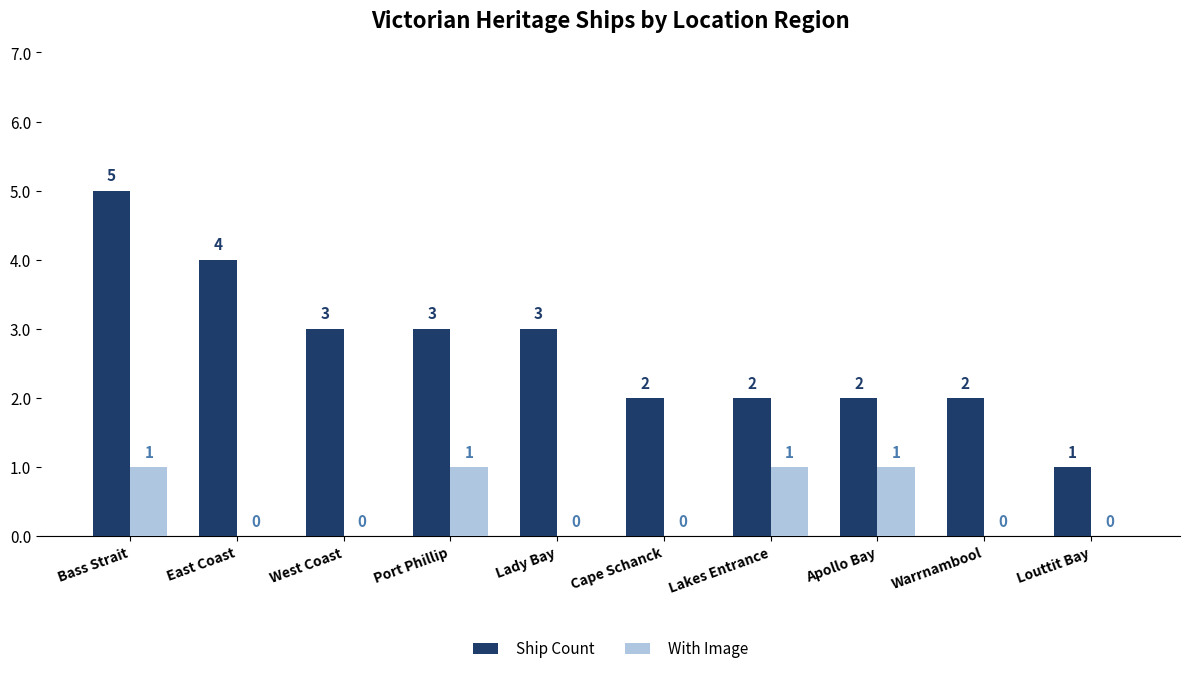

Reading left to right, what are all the values shown in this chart?

Ship Count: Bass Strait=5	East Coast=4	West Coast=3	Port Phillip=3	Lady Bay=3	Cape Schanck=2	Lakes Entrance=2	Apollo Bay=2	Warrnambool=2	Louttit Bay=1
With Image: Bass Strait=1	East Coast=0	West Coast=0	Port Phillip=1	Lady Bay=0	Cape Schanck=0	Lakes Entrance=1	Apollo Bay=1	Warrnambool=0	Louttit Bay=0